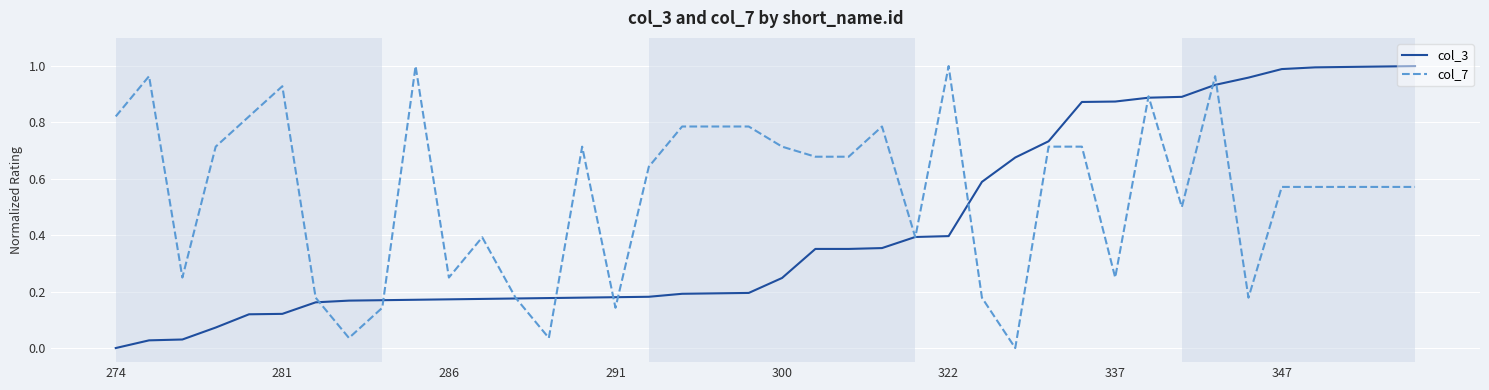

Which series has the largest total across all categories?

col_7